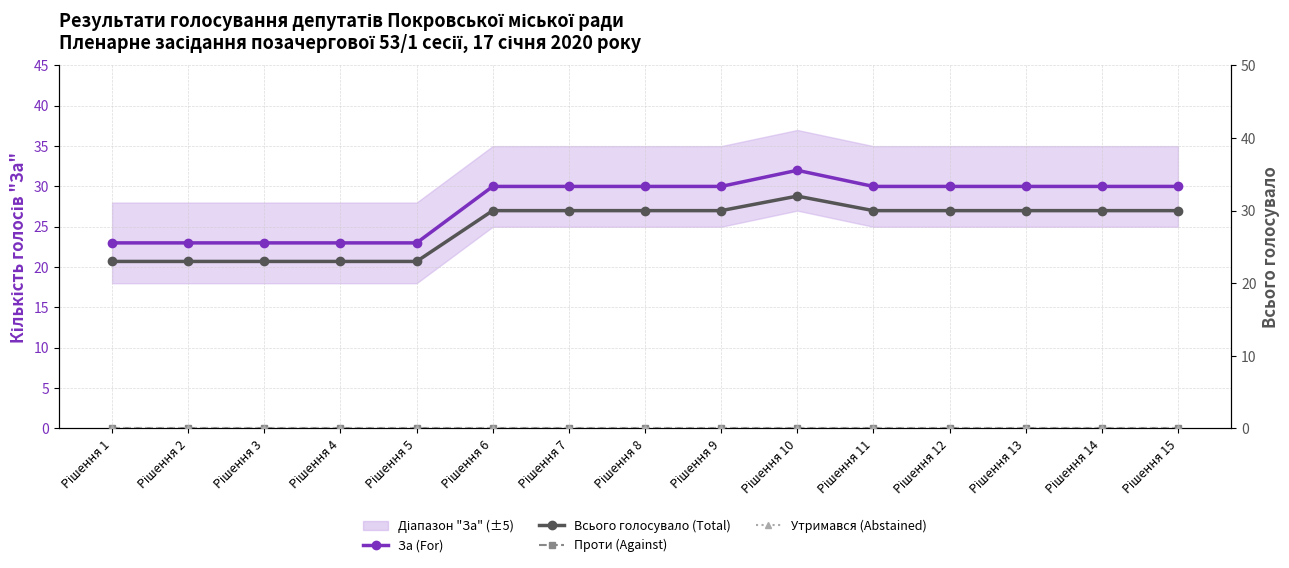

Is it true that Проти (Against) equals 0 at Рішення 8?

True